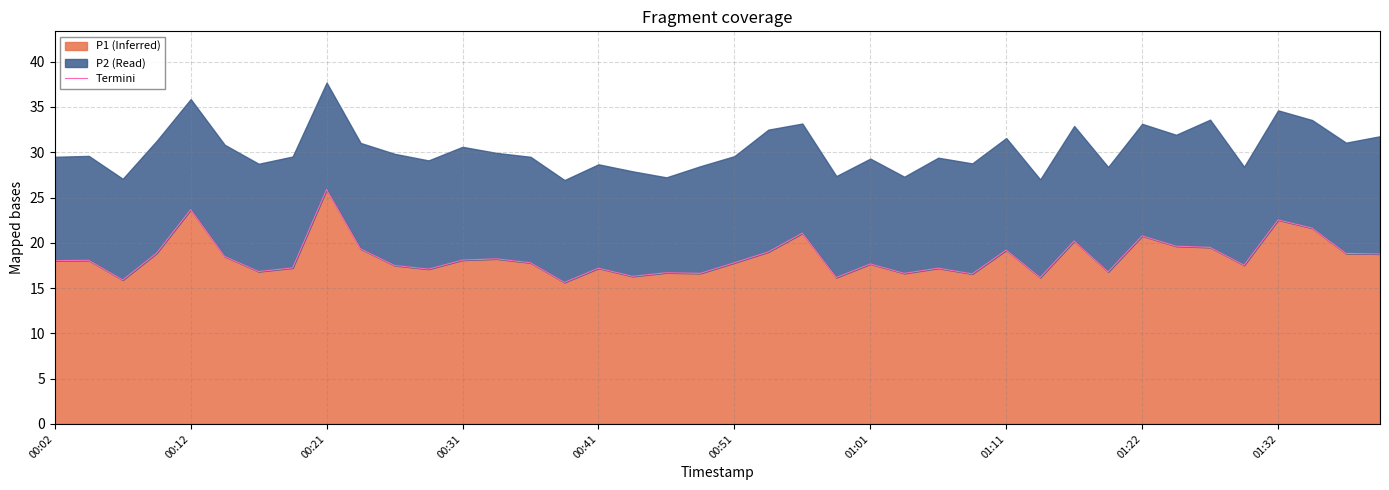

What is the highest value of the P1 (Inferred) series?

25.9